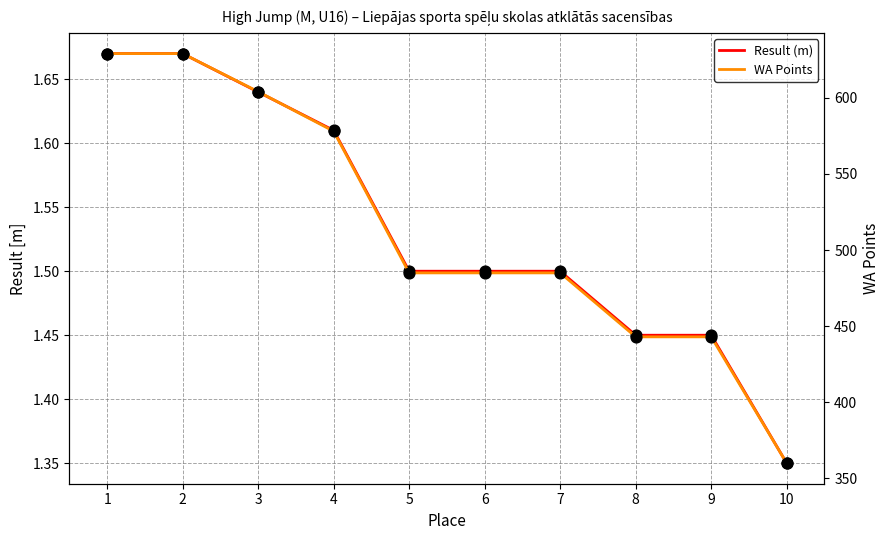

Which series has the largest Y range (max minus min)?

WA Points